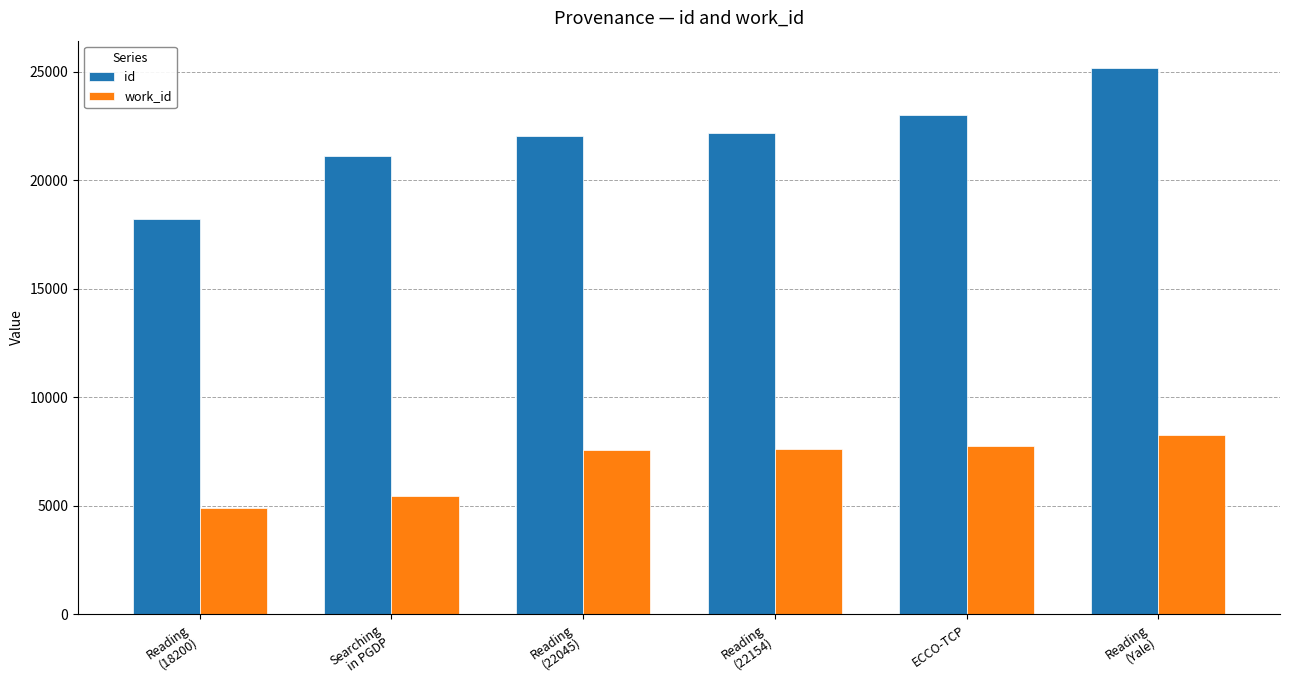

How many distinct data groups are displayed?

2